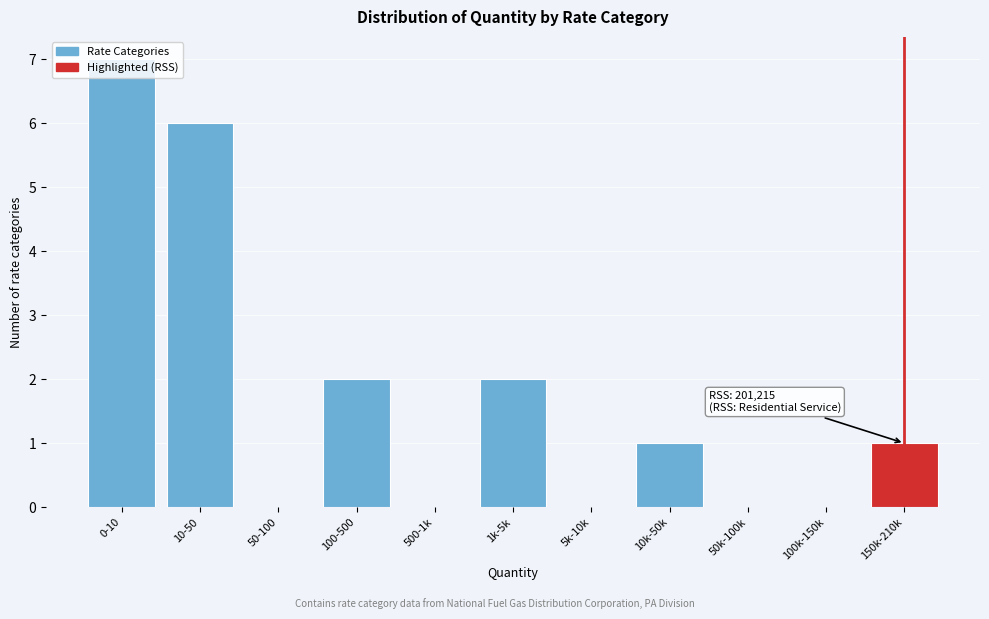

What is the sum of all values?

19